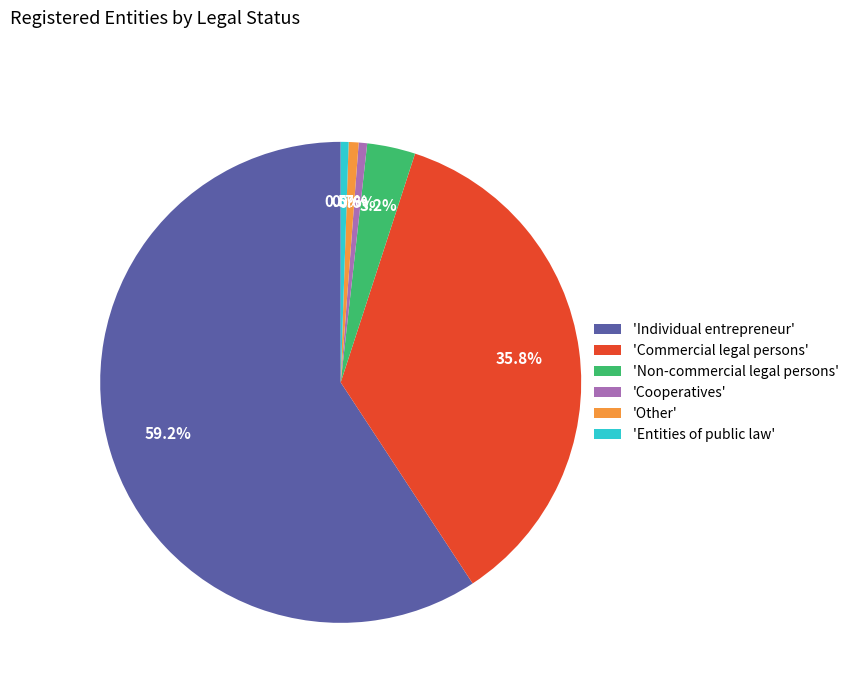

Between 'Entities of public law' and 'Non-commercial legal persons', which is larger?

'Non-commercial legal persons'